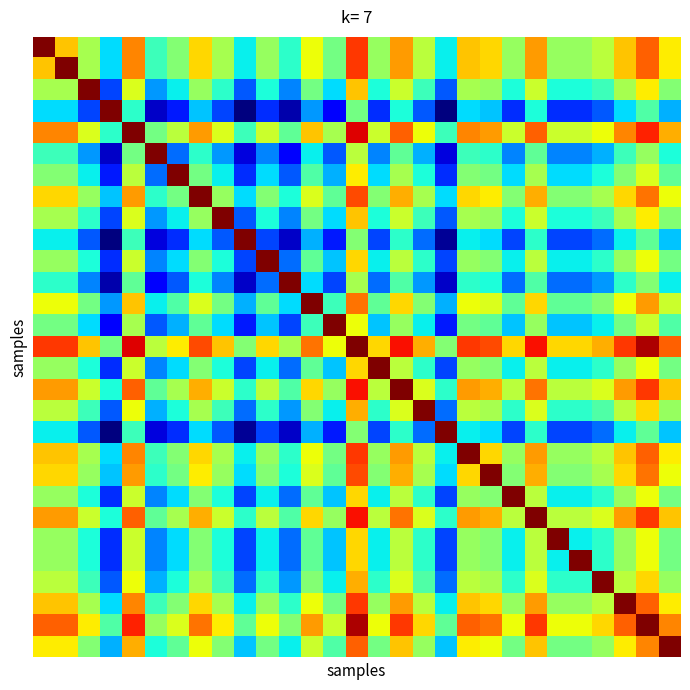

At how many categories does at least one series exceed 21?

29